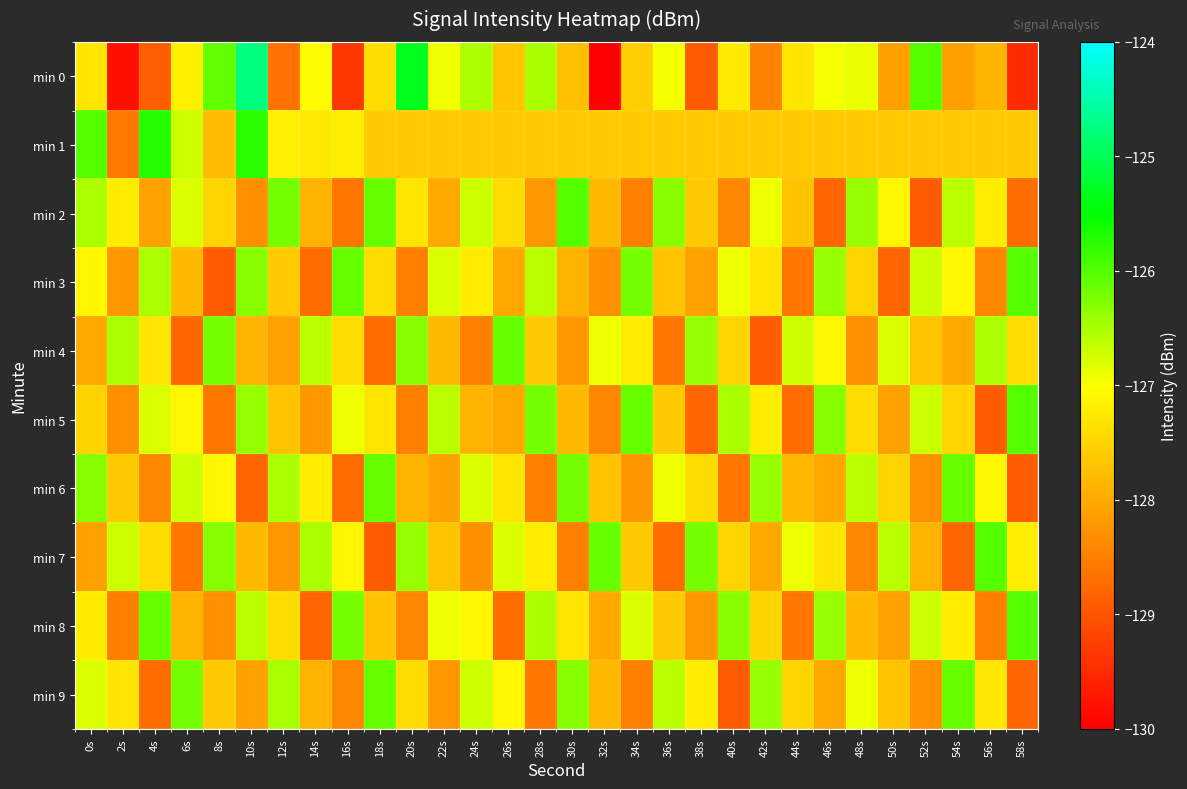

Reading left to right, list all the values displayed in this chart.

min 0: 0s=-127.3	2s=-129.8	4s=-128.9	6s=-127.2	8s=-126.1	10s=-124.8	12s=-128.7	14s=-127.0	16s=-129.3	18s=-127.4	20s=-125.3	22s=-126.9	24s=-126.5	26s=-127.7	28s=-126.5	30s=-127.7	32s=-130.0	34s=-127.6	36s=-126.9	38s=-128.9	40s=-127.2	42s=-128.5	44s=-127.3	46s=-126.9	48s=-126.9	50s=-128.1	52s=-126.0	54s=-128.1	56s=-127.9	58s=-129.5
min 1: 0s=-126.0	2s=-128.6	4s=-125.7	6s=-126.7	8s=-127.8	10s=-125.8	12s=-127.2	14s=-127.3	16s=-127.2	18s=-127.6	20s=-127.6	22s=-127.6	24s=-127.6	26s=-127.6	28s=-127.6	30s=-127.6	32s=-127.6	34s=-127.6	36s=-127.6	38s=-127.6	40s=-127.6	42s=-127.6	44s=-127.6	46s=-127.6	48s=-127.6	50s=-127.6	52s=-127.6	54s=-127.6	56s=-127.6	58s=-127.6
min 2: 0s=-126.5	2s=-127.2	4s=-128.1	6s=-126.8	8s=-127.5	10s=-128.3	12s=-126.2	14s=-127.9	16s=-128.6	18s=-126.1	20s=-127.3	22s=-128.0	24s=-126.7	26s=-127.4	28s=-128.2	30s=-126.0	32s=-127.8	34s=-128.5	36s=-126.3	38s=-127.6	40s=-128.4	42s=-126.9	44s=-127.7	46s=-128.8	48s=-126.4	50s=-127.1	52s=-128.9	54s=-126.6	56s=-127.2	58s=-128.7
min 3: 0s=-127.1	2s=-128.2	4s=-126.5	6s=-127.8	8s=-128.9	10s=-126.3	12s=-127.6	14s=-128.7	16s=-126.1	18s=-127.4	20s=-128.5	22s=-126.8	24s=-127.2	26s=-128.0	28s=-126.6	30s=-127.9	32s=-128.3	34s=-126.2	36s=-127.7	38s=-128.1	40s=-126.9	42s=-127.3	44s=-128.6	46s=-126.4	48s=-127.5	50s=-128.8	52s=-126.7	54s=-127.1	56s=-128.4	58s=-126.0
min 4: 0s=-128.0	2s=-126.5	4s=-127.3	6s=-128.8	8s=-126.2	10s=-127.9	12s=-128.1	14s=-126.6	16s=-127.4	18s=-128.7	20s=-126.3	22s=-127.8	24s=-128.5	26s=-126.1	28s=-127.6	30s=-128.2	32s=-126.9	34s=-127.2	36s=-128.6	38s=-126.4	40s=-127.5	42s=-128.9	44s=-126.7	46s=-127.1	48s=-128.3	50s=-126.8	52s=-127.7	54s=-128.0	56s=-126.5	58s=-127.4
min 5: 0s=-127.5	2s=-128.3	4s=-126.8	6s=-127.1	8s=-128.6	10s=-126.4	12s=-127.7	14s=-128.2	16s=-126.9	18s=-127.3	20s=-128.5	22s=-126.6	24s=-127.9	26s=-128.0	28s=-126.2	30s=-127.8	32s=-128.4	34s=-126.1	36s=-127.6	38s=-128.8	40s=-126.5	42s=-127.2	44s=-128.7	46s=-126.3	48s=-127.4	50s=-128.1	52s=-126.7	54s=-127.5	56s=-128.9	58s=-126.0
min 6: 0s=-126.3	2s=-127.6	4s=-128.4	6s=-126.7	8s=-127.1	10s=-128.8	12s=-126.5	14s=-127.2	16s=-128.7	18s=-126.1	20s=-127.9	22s=-128.1	24s=-126.8	26s=-127.3	28s=-128.5	30s=-126.2	32s=-127.7	34s=-128.2	36s=-126.9	38s=-127.4	40s=-128.6	42s=-126.4	44s=-127.8	46s=-128.0	48s=-126.6	50s=-127.5	52s=-128.3	54s=-126.1	56s=-127.1	58s=-128.9
min 7: 0s=-128.1	2s=-126.7	4s=-127.4	6s=-128.6	8s=-126.3	10s=-127.8	12s=-128.2	14s=-126.5	16s=-127.1	18s=-128.9	20s=-126.4	22s=-127.7	24s=-128.3	26s=-126.8	28s=-127.2	30s=-128.5	32s=-126.1	34s=-127.6	36s=-128.7	38s=-126.2	40s=-127.5	42s=-128.0	44s=-126.9	46s=-127.3	48s=-128.4	50s=-126.6	52s=-127.9	54s=-128.8	56s=-126.0	58s=-127.2
min 8: 0s=-127.2	2s=-128.5	4s=-126.1	6s=-127.9	8s=-128.3	10s=-126.6	12s=-127.4	14s=-128.8	16s=-126.2	18s=-127.7	20s=-128.4	22s=-126.9	24s=-127.1	26s=-128.7	28s=-126.5	30s=-127.3	32s=-128.0	34s=-126.8	36s=-127.6	38s=-128.2	40s=-126.3	42s=-127.5	44s=-128.6	46s=-126.4	48s=-127.8	50s=-128.1	52s=-126.7	54s=-127.2	56s=-128.5	58s=-126.0
min 9: 0s=-126.8	2s=-127.3	4s=-128.7	6s=-126.2	8s=-127.6	10s=-128.1	12s=-126.5	14s=-127.9	16s=-128.4	18s=-126.1	20s=-127.4	22s=-128.2	24s=-126.7	26s=-127.1	28s=-128.6	30s=-126.3	32s=-127.8	34s=-128.5	36s=-126.6	38s=-127.2	40s=-128.9	42s=-126.4	44s=-127.5	46s=-128.0	48s=-126.9	50s=-127.7	52s=-128.3	54s=-126.1	56s=-127.3	58s=-128.8